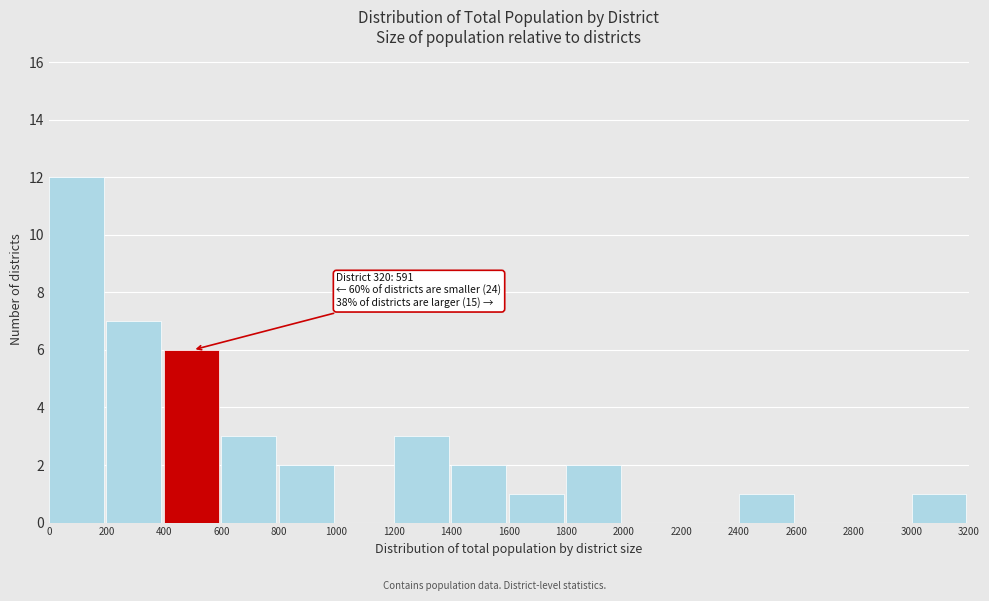

Which range on the x-axis has the tallest bar?

0 to 200